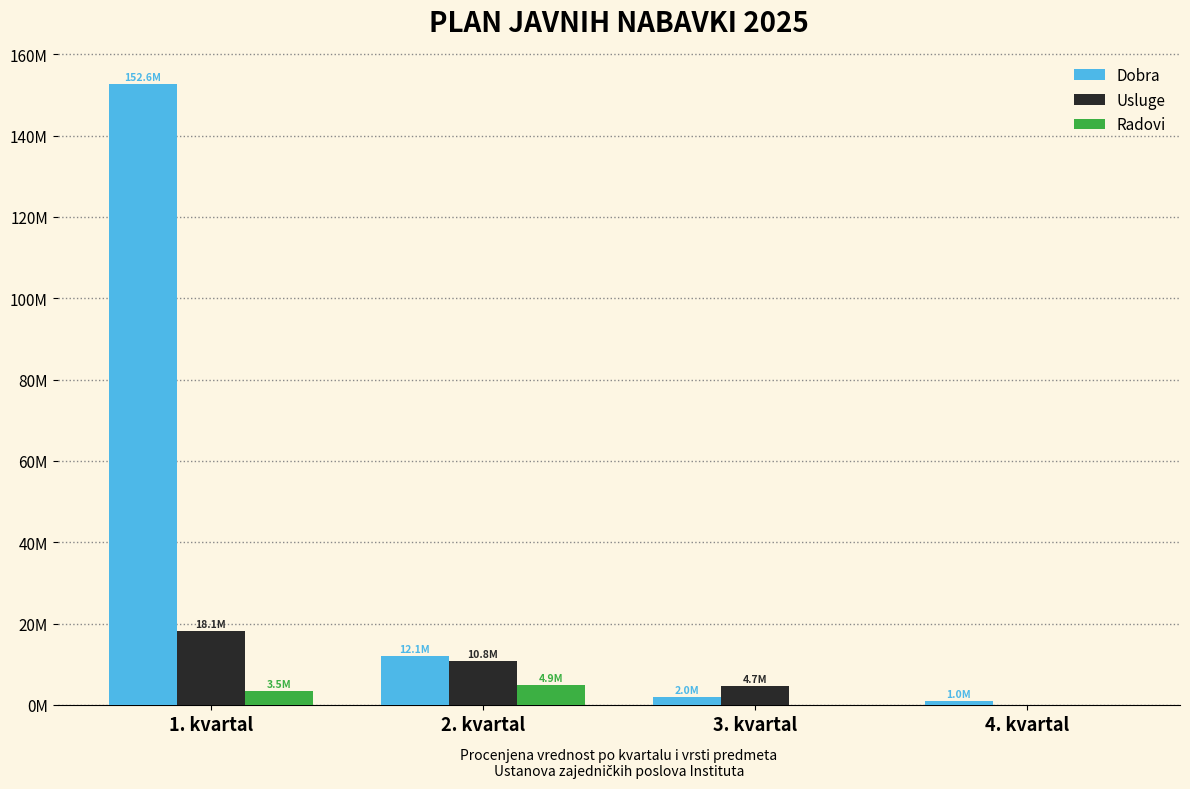

What are all the series names shown in the legend?

Dobra, Usluge, Radovi